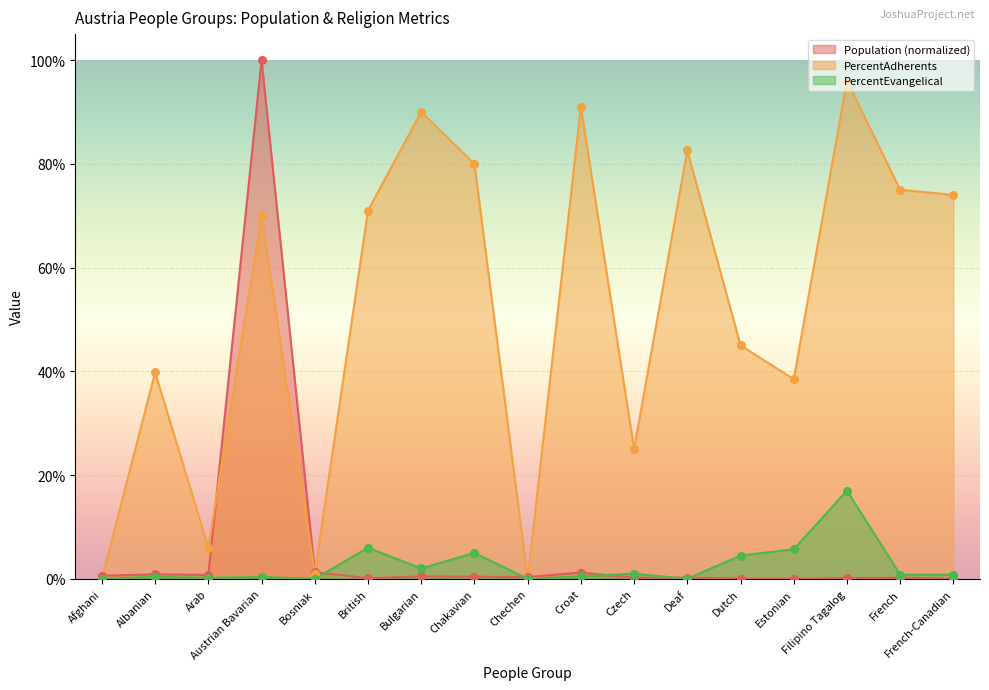

At how many categories does at least one series exceed 58?

9